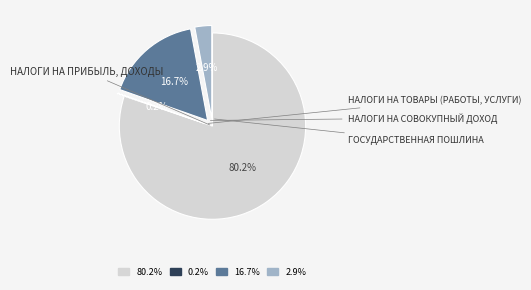

Does any single category account for the majority?

Yes